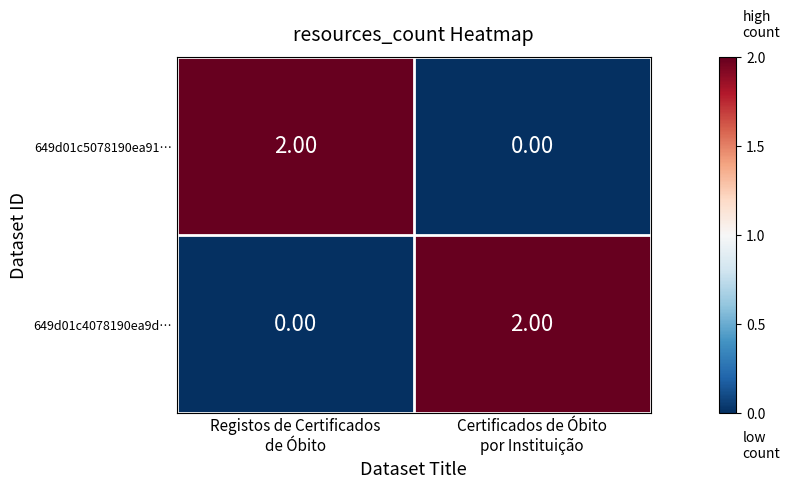

How many data points in 649d01c5078190ea91… are less than 2?

1